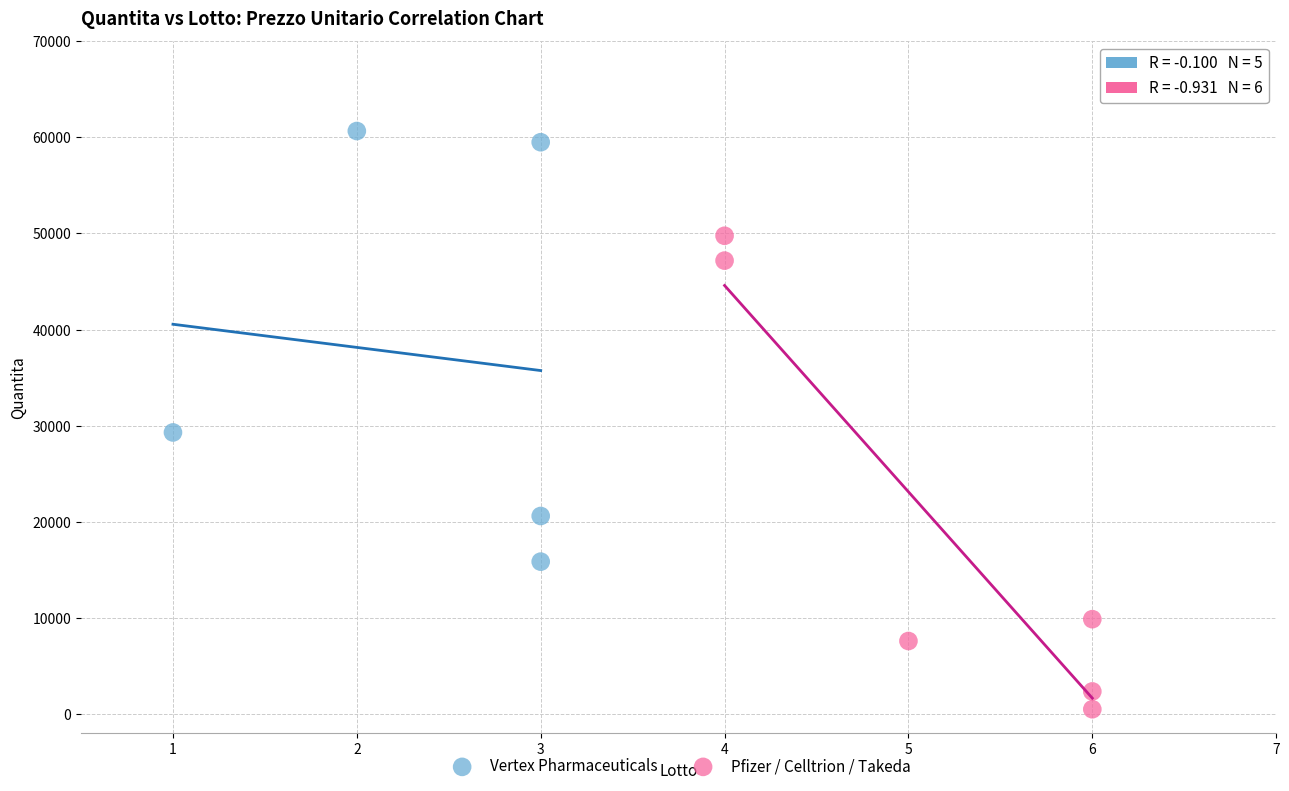

Which series has the widest spread of Y values?

Pfizer / Celltrion / Takeda